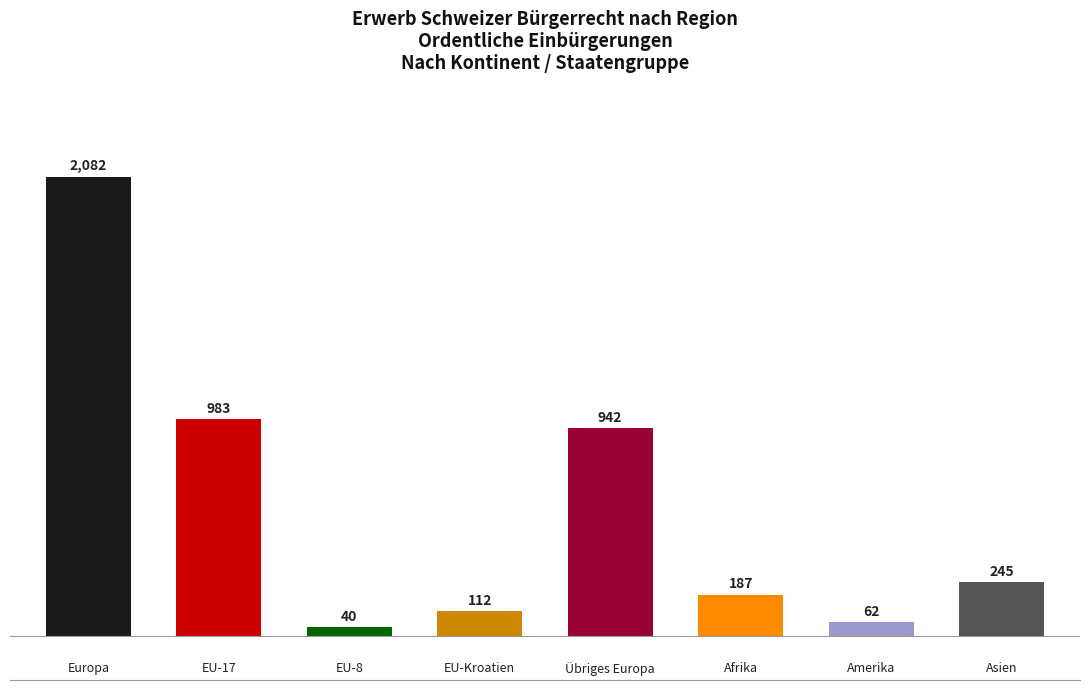

What is the maximum value shown in the chart?

2082